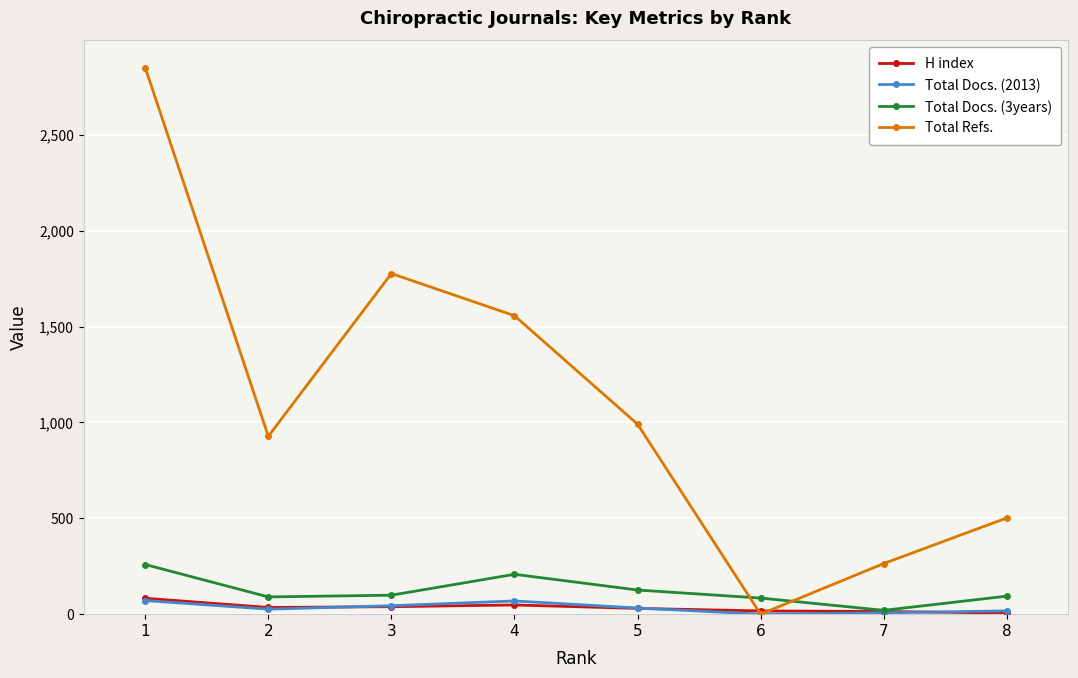

What is the highest value of the H index series?

83